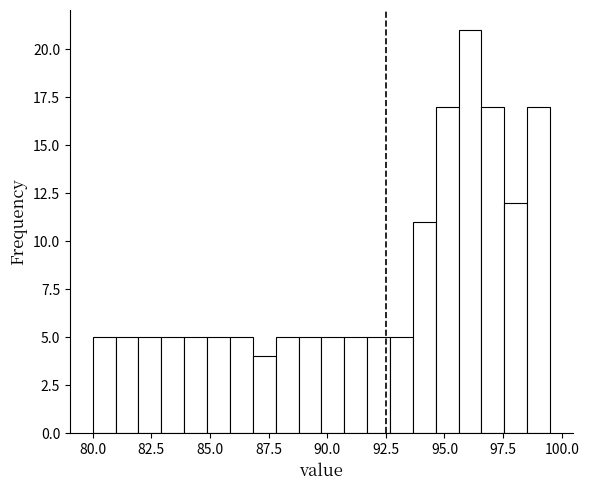

Around what value on the x-axis is the tallest bar? Give the approximate position of its centre, as read against the axis.

96.0